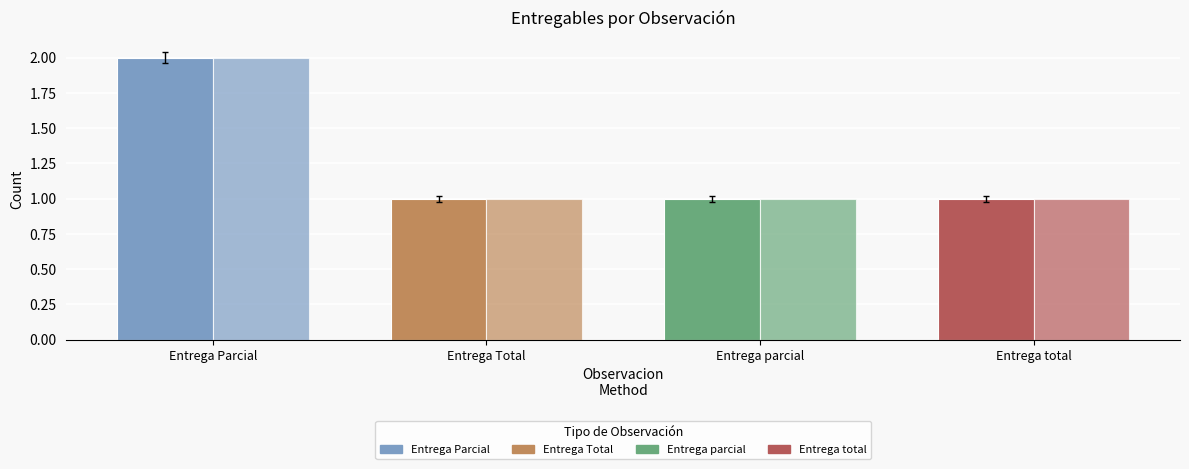

Reading right to left, list all the values displayed in this chart.

entregado: 1	1	1	2
documento_adjunto: 1	1	1	2